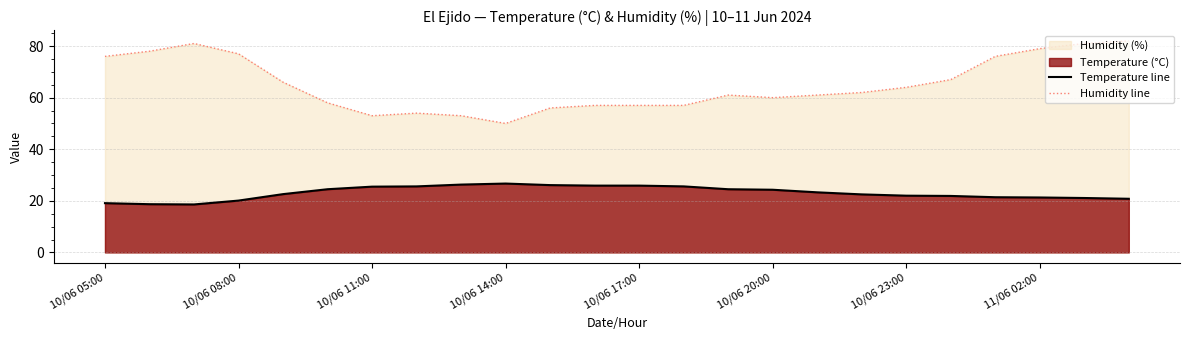

The value of Humidity line at 14 is 99.9. True or false?

False